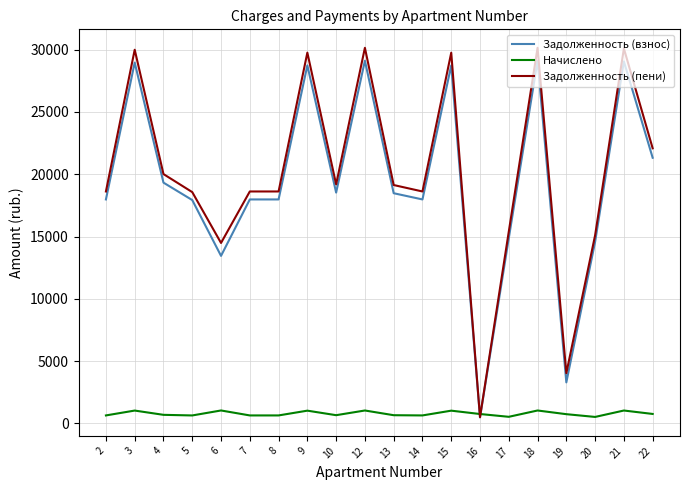

What is the total value across all series at 15?

59505.6